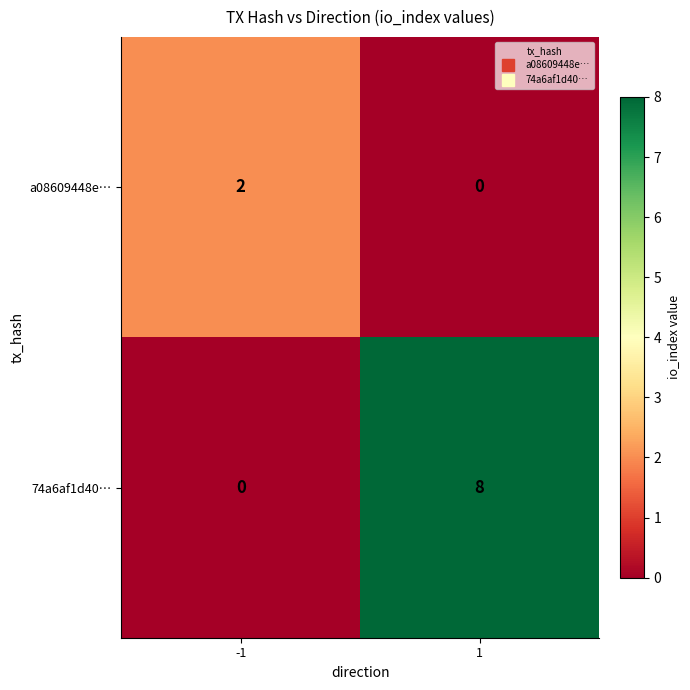

Which series has the largest range (max minus min)?

74a6af1d40…